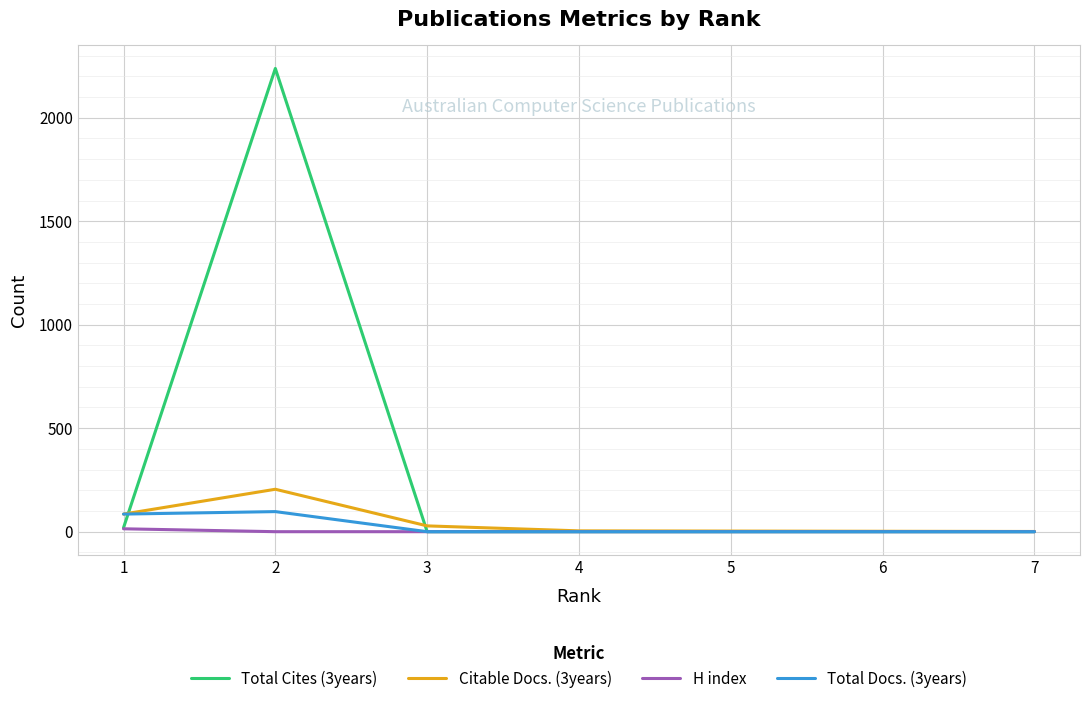

The value of Total Cites (3years) at 6 is 944. True or false?

False